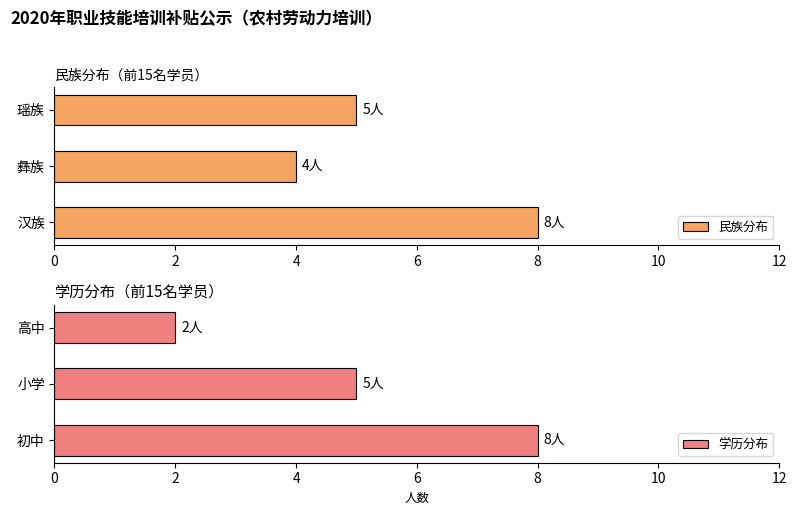

At which label does 民族分布 reach its minimum?

彝族